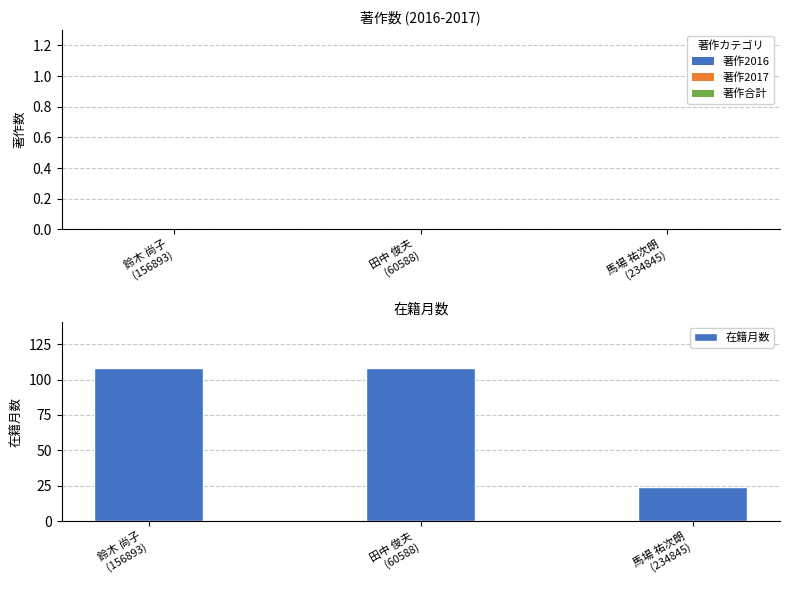

What is the average value?

80